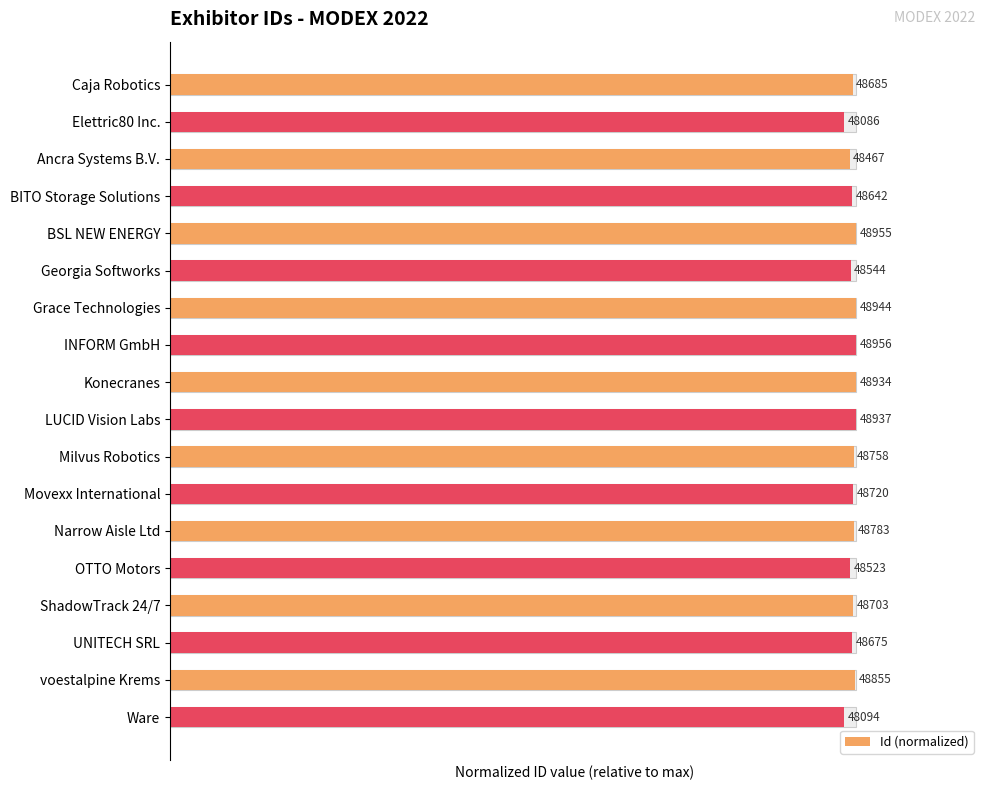

How many distinct data groups are displayed?

1